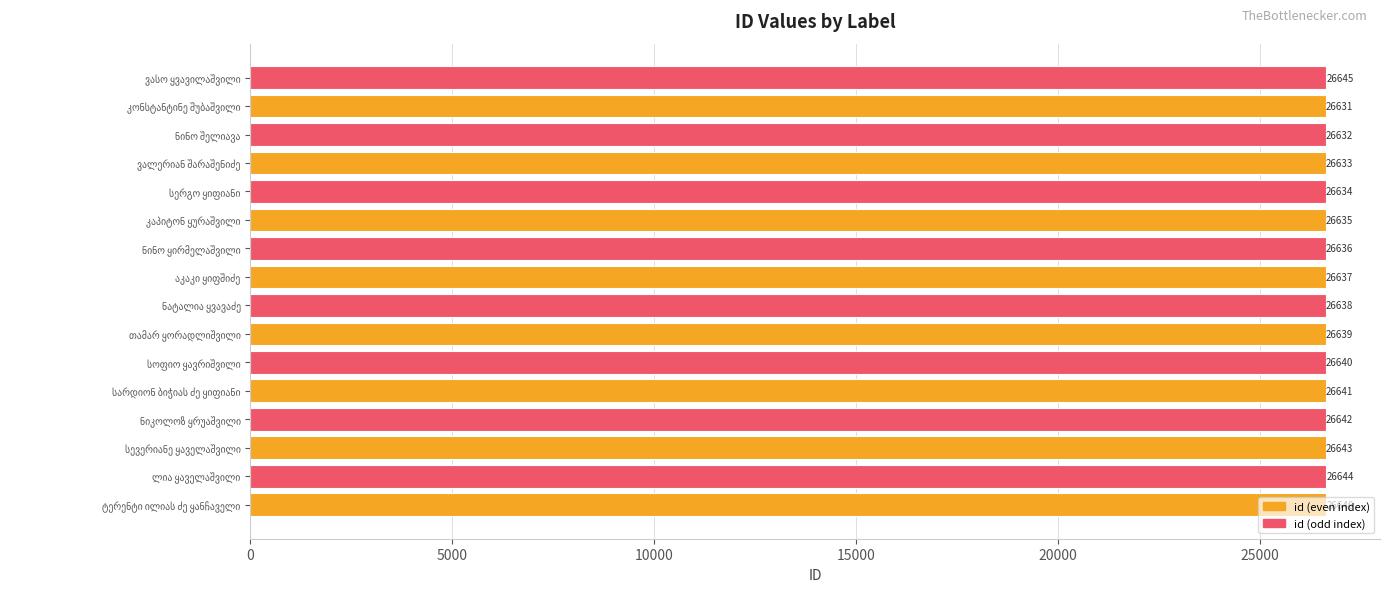

What is the difference between the second highest and minimum values?

14